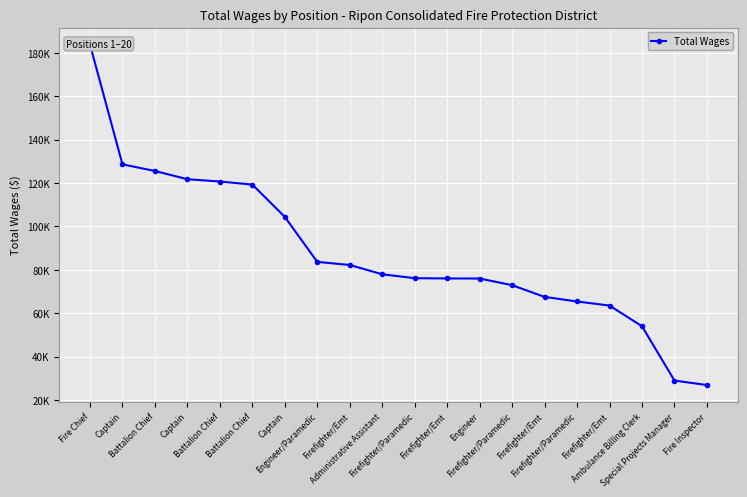

How many distinct data groups are displayed?

1